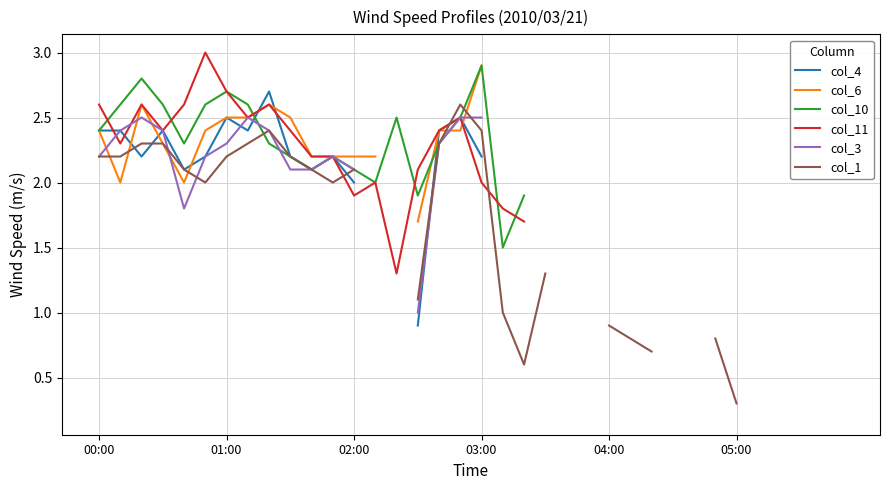

What are all the series names shown in the legend?

col_4, col_6, col_10, col_11, col_3, col_1